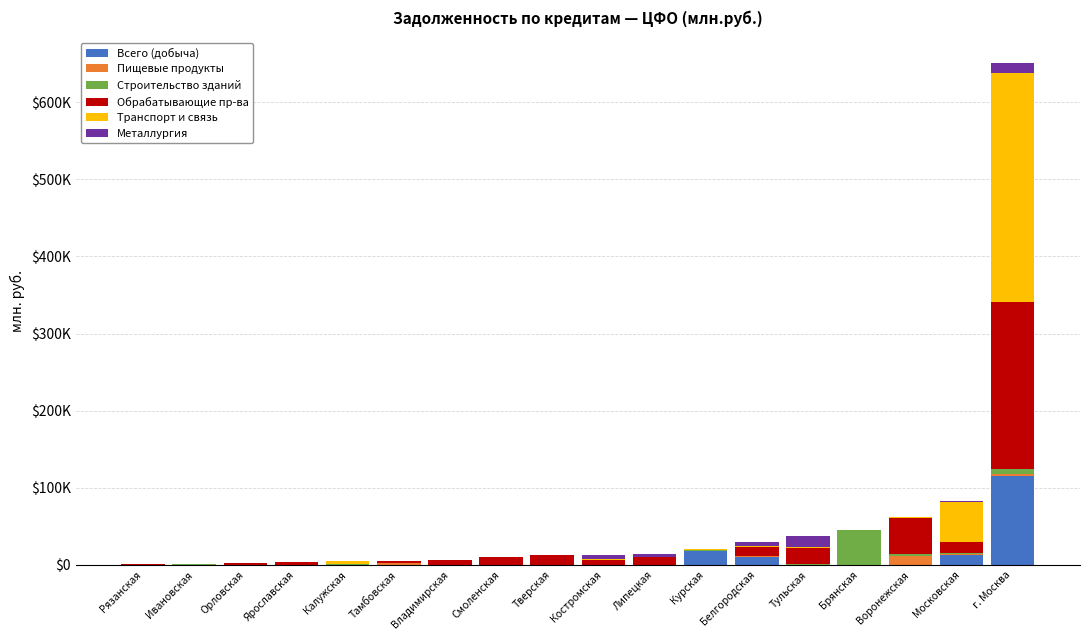

What are all the series names shown in the legend?

Всего (добыча), Пищевые продукты, Строительство зданий, Обрабатывающие пр-ва, Транспорт и связь, Металлургия